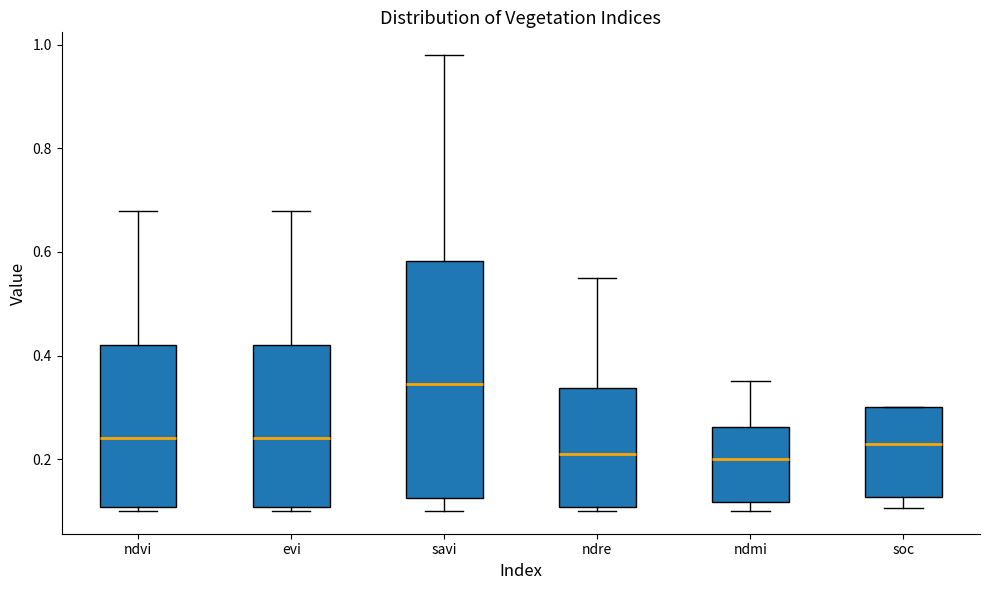

Where is the lower edge of the box for soc on the y-axis? The values are not printed on the chart, so give them approximately, as read against the axis.

0.12